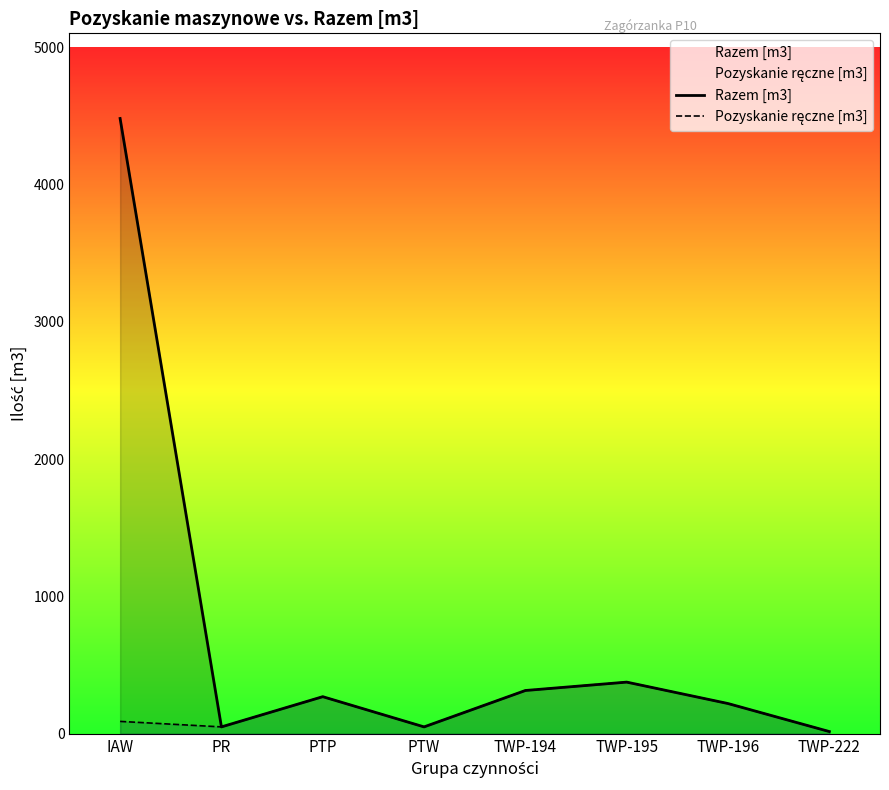

Does the chart display data point markers on the line(s)?

No